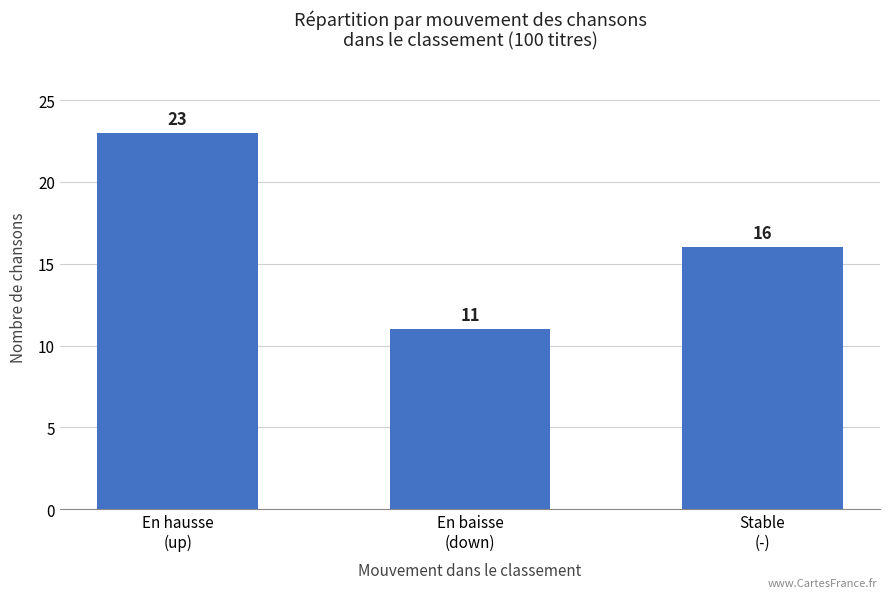

What is the change in value from En baisse
(down) to Stable
(-)?

+5